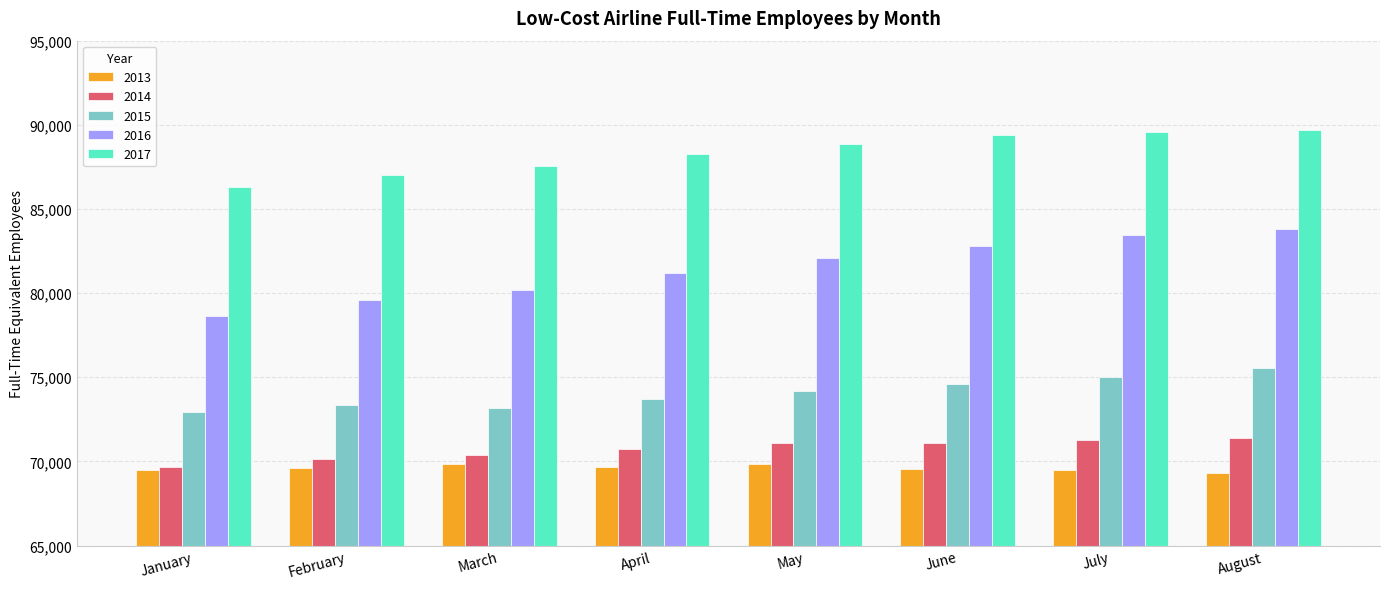

Count the number of data series in this chart.

5